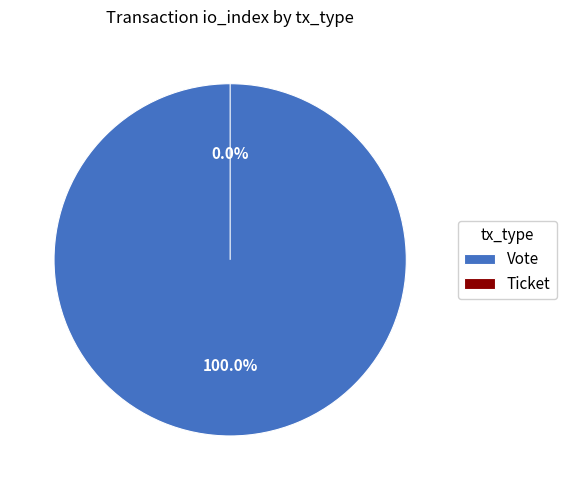

What is the change in value from Vote to Ticket?

-1